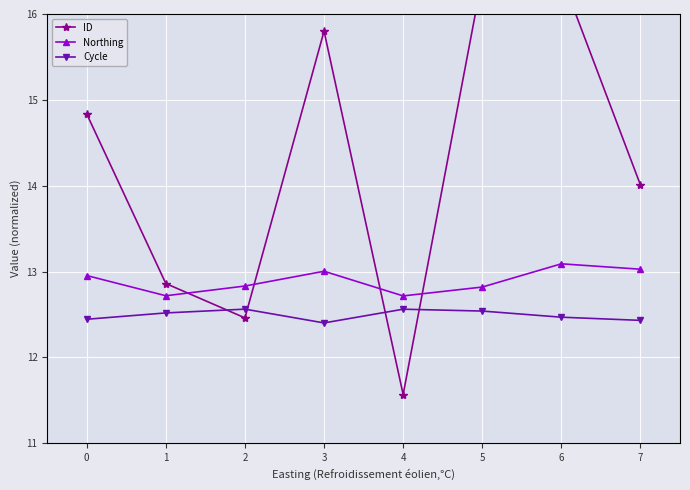

What is the value of the Cycle point at the 1st from the left?

12.4